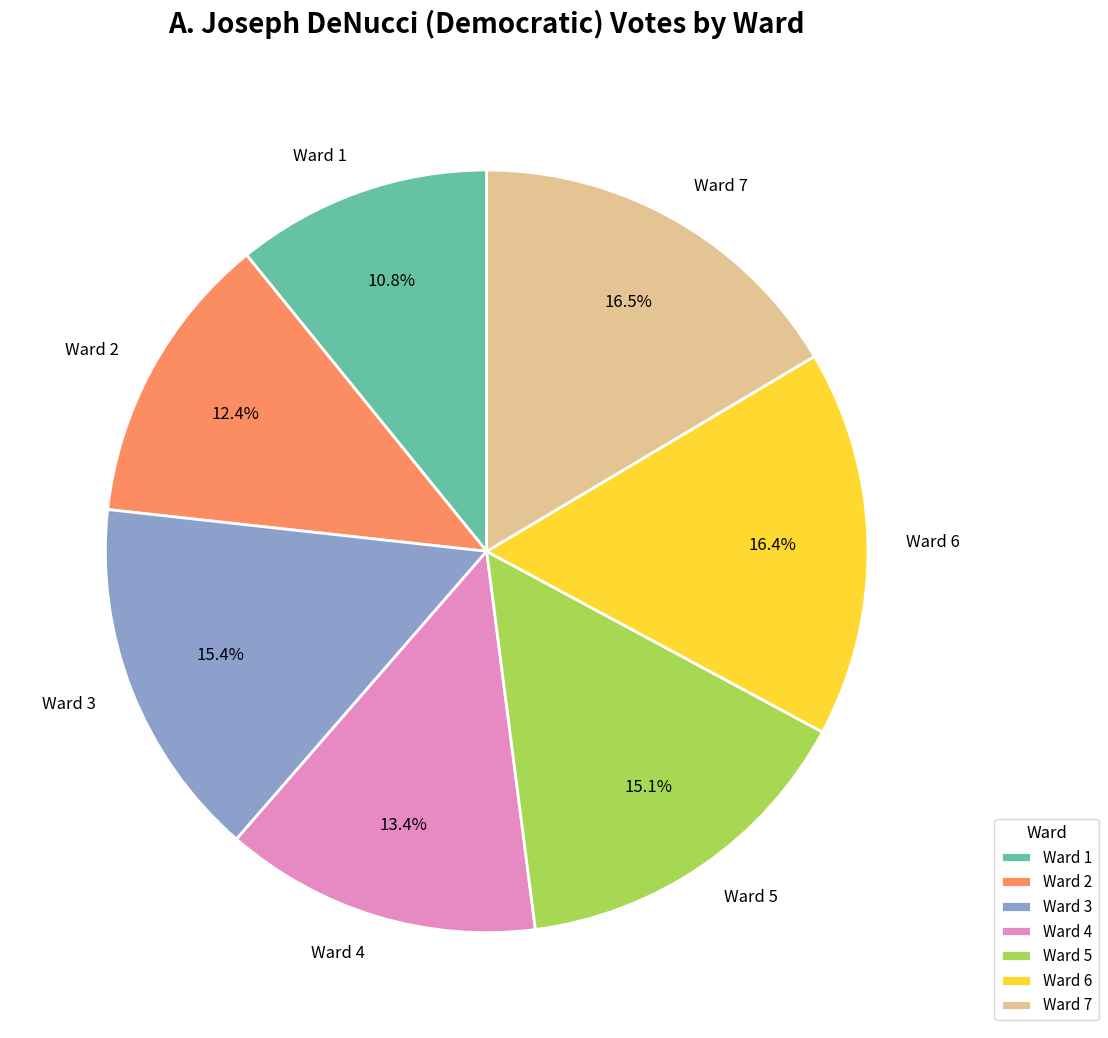

To the nearest percent, what percentage of the pie is Ward 1?

11%